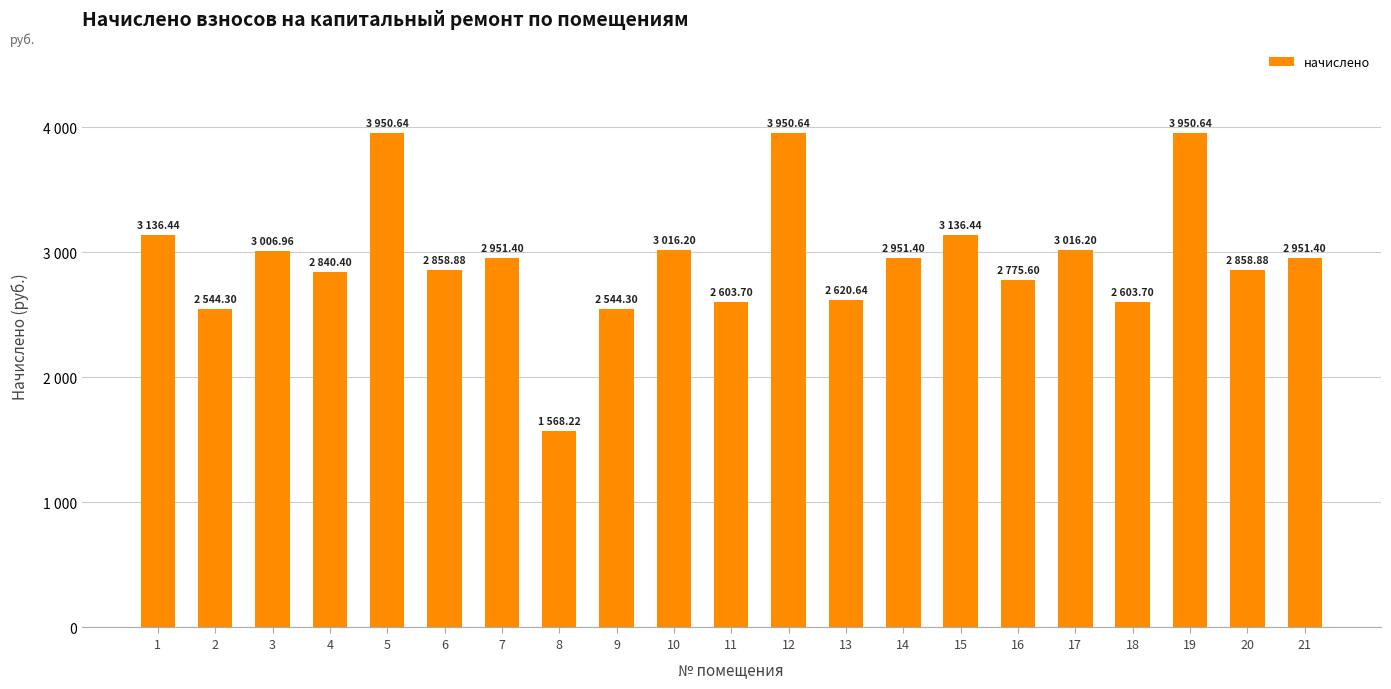

Are the bars horizontal?

No